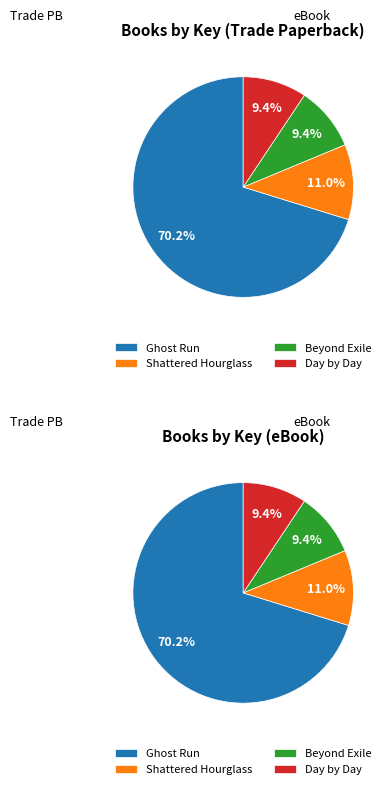

True or false: Beyond Exile: Day by Day Armageddon accounts for 20% of the total.

False